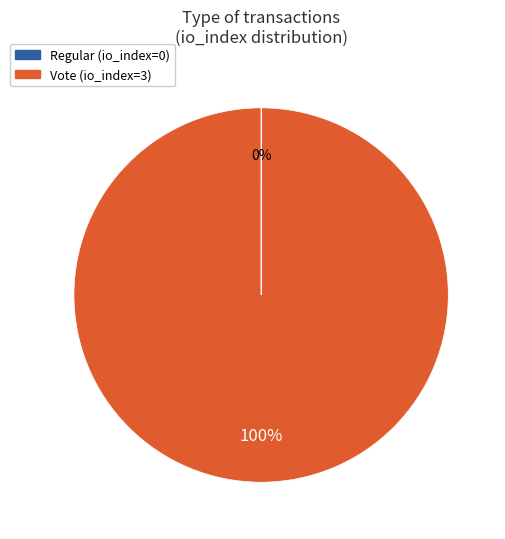

What is the largest slice in the pie chart?

Vote (io_index=3)